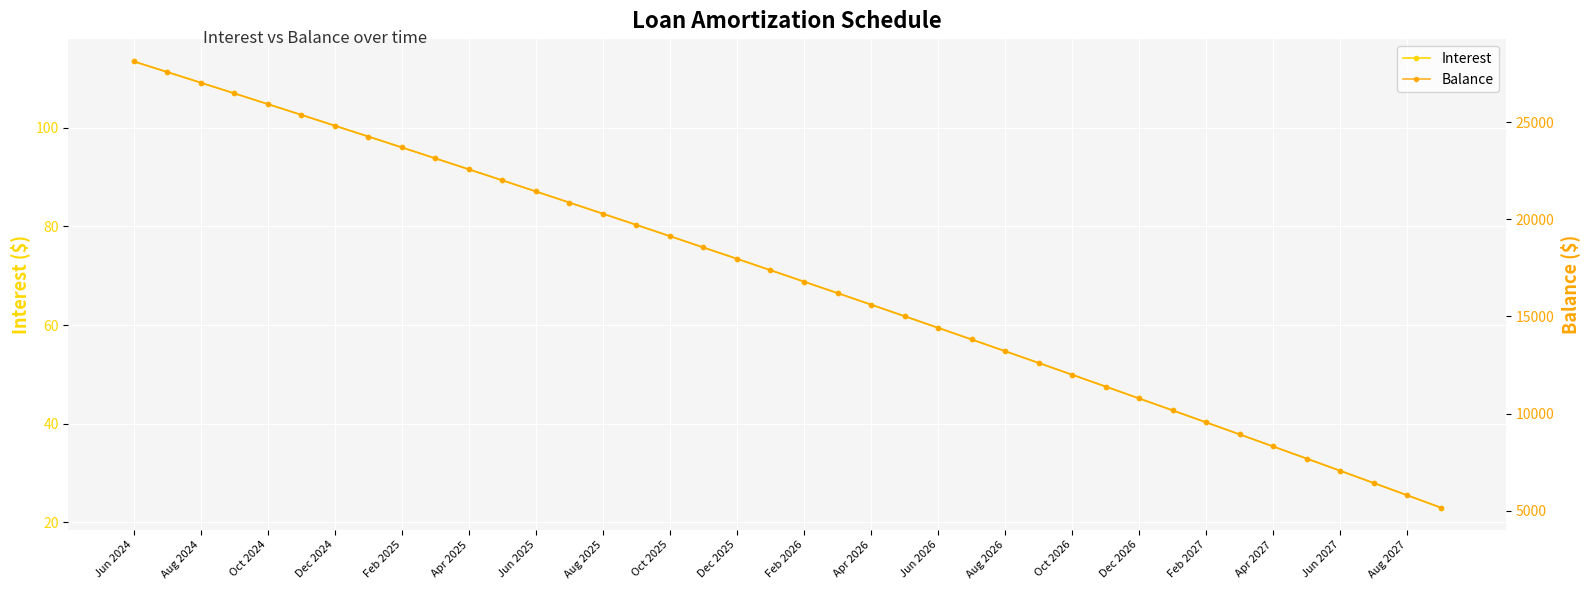

True or false: Balance and Interest intersect in this chart.

False